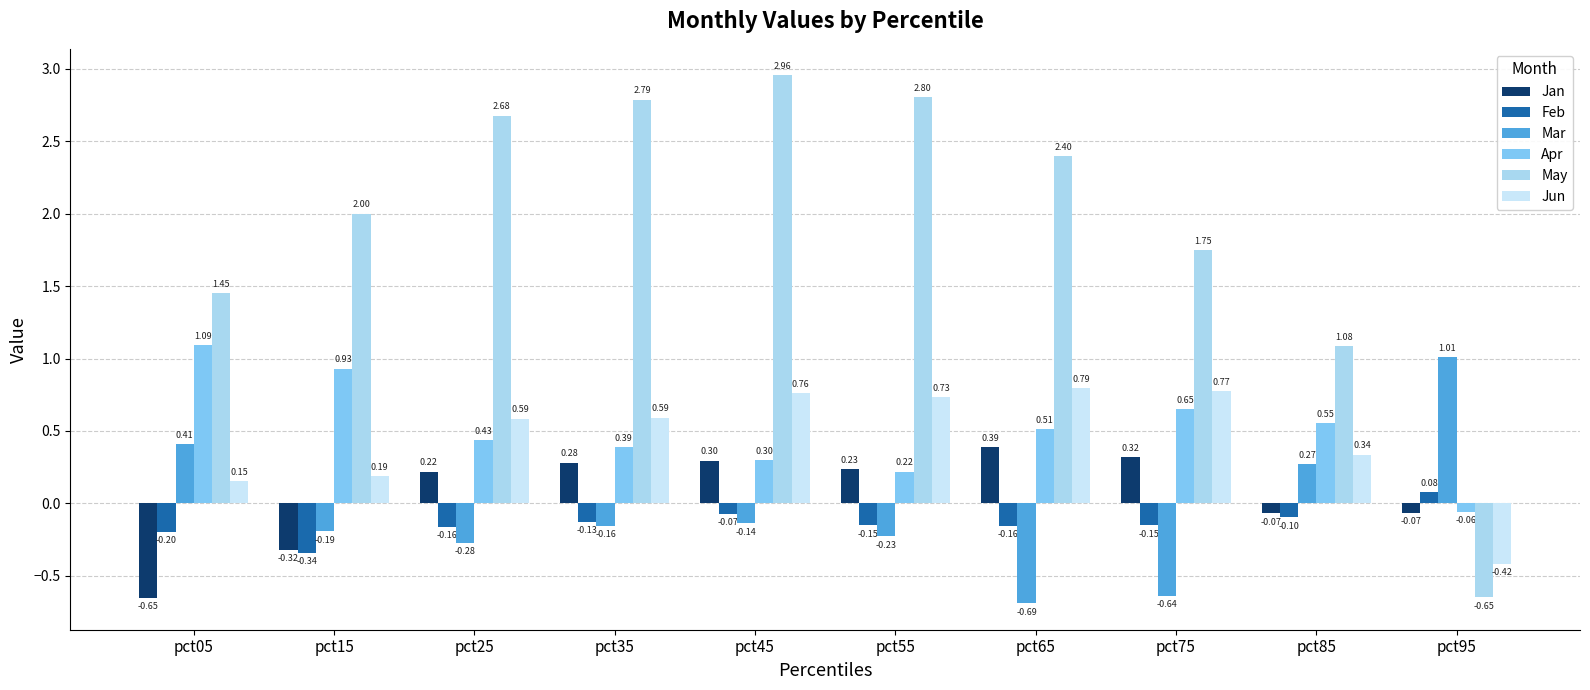

Reading left to right, transcribe all the data shown in this chart.

Jan: -0.7	-0.3	0.2	0.3	0.3	0.2	0.4	0.3	-0.1	-0.1
Feb: -0.2	-0.3	-0.2	-0.1	-0.1	-0.2	-0.2	-0.2	-0.1	0.1
Mar: 0.4	-0.2	-0.3	-0.2	-0.1	-0.2	-0.7	-0.6	0.3	1.0
Apr: 1.1	0.9	0.4	0.4	0.3	0.2	0.5	0.7	0.6	-0.1
May: 1.4	2.0	2.7	2.8	3.0	2.8	2.4	1.8	1.1	-0.7
Jun: 0.2	0.2	0.6	0.6	0.8	0.7	0.8	0.8	0.3	-0.4